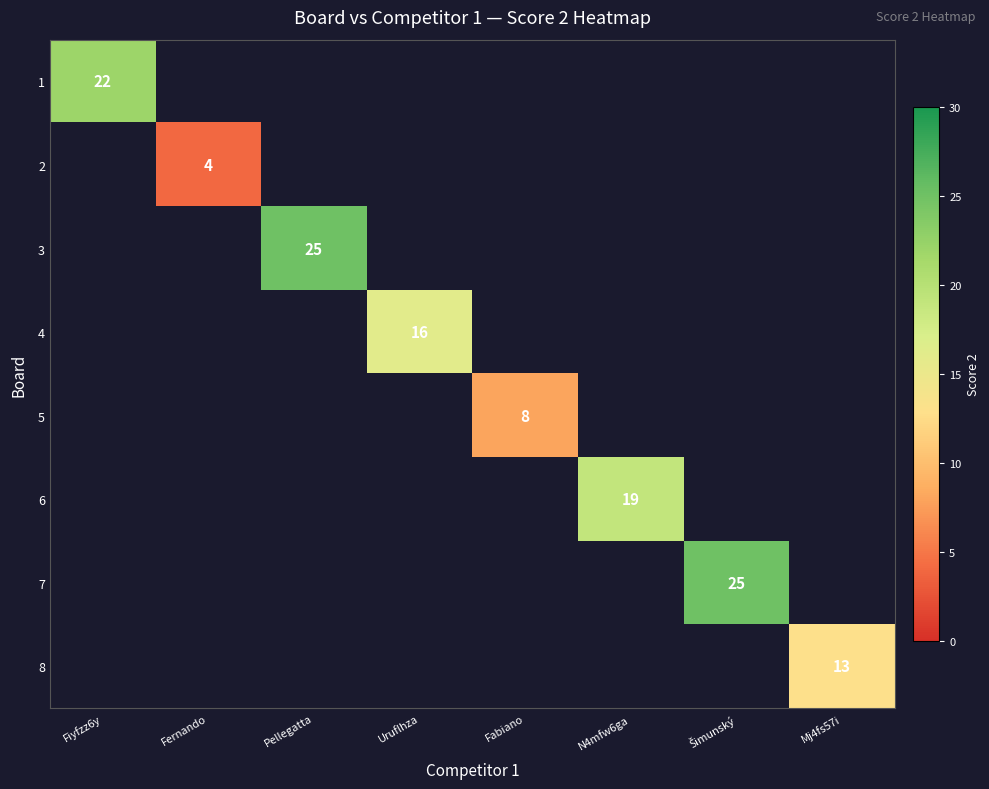

True or false: 8 has a value of 13 at Mj4fs57i.

True